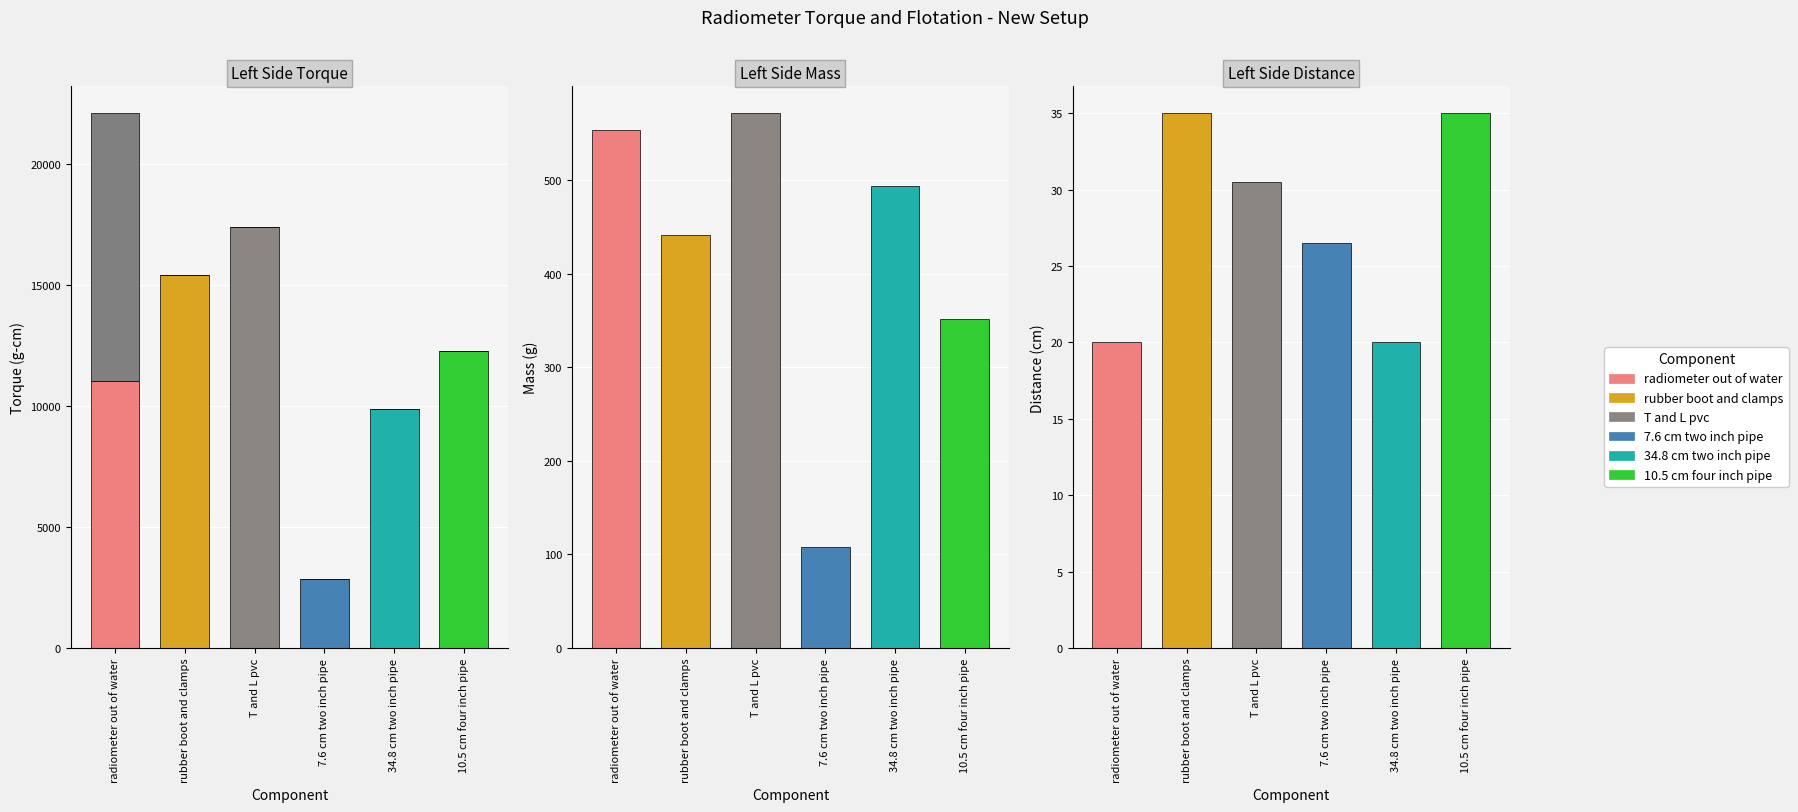

Does the chart contain any negative values?

No